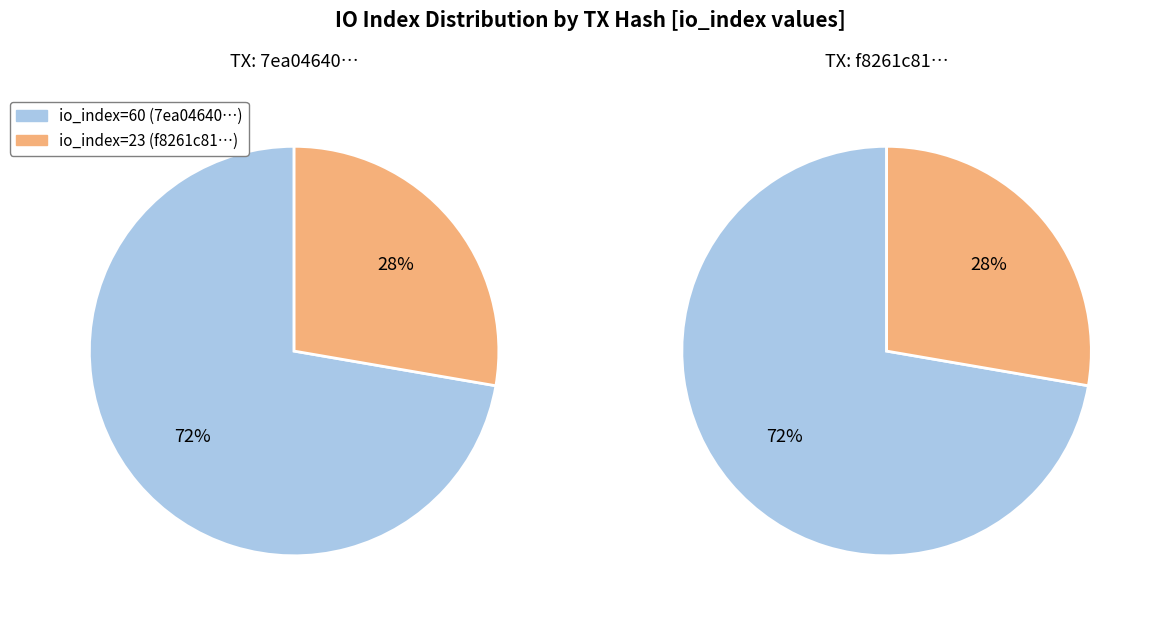

To the nearest percent, what is the combined percentage of io_index=23 and io_index=60?

100%